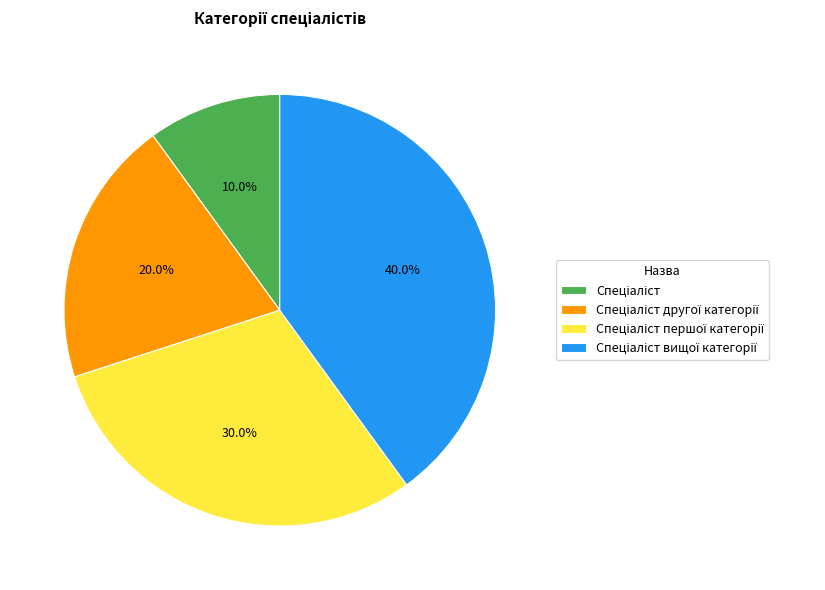

Is there any slice that represents more than half of the pie?

No